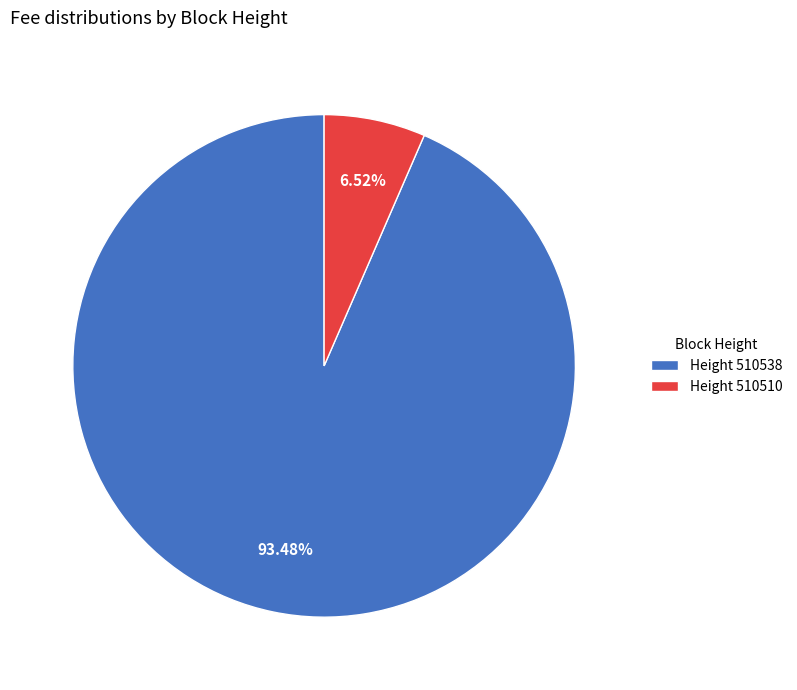

Rank the categories by value from highest to lowest.

Height 510538, Height 510510